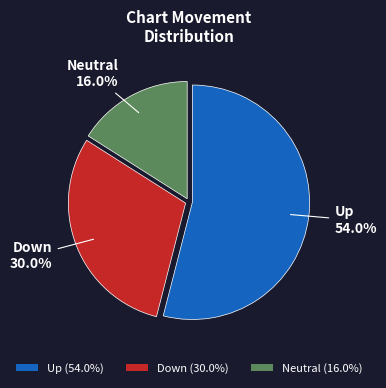

Does any single category account for the majority?

Yes